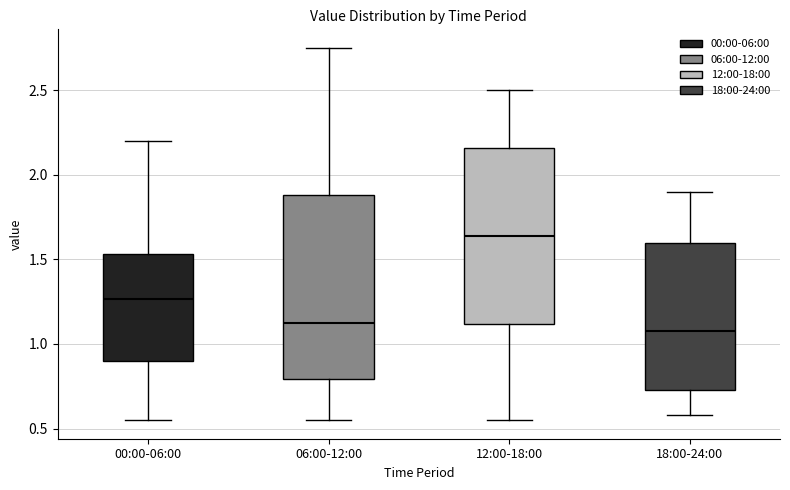

Reading left to right, transcribe this box plot: for each box, give where its median line is, the range the box spans, and where its two whiskers end, as read against the y-axis. The values are not printed on the chart, so give them approximately, as read against the axis.

00:00-06:00: median 1.25, box 0.90 to 1.55, whiskers 0.55 to 2.20
06:00-12:00: median 1.15, box 0.80 to 1.90, whiskers 0.55 to 2.75
12:00-18:00: median 1.65, box 1.10 to 2.15, whiskers 0.55 to 2.50
18:00-24:00: median 1.10, box 0.75 to 1.60, whiskers 0.60 to 1.90